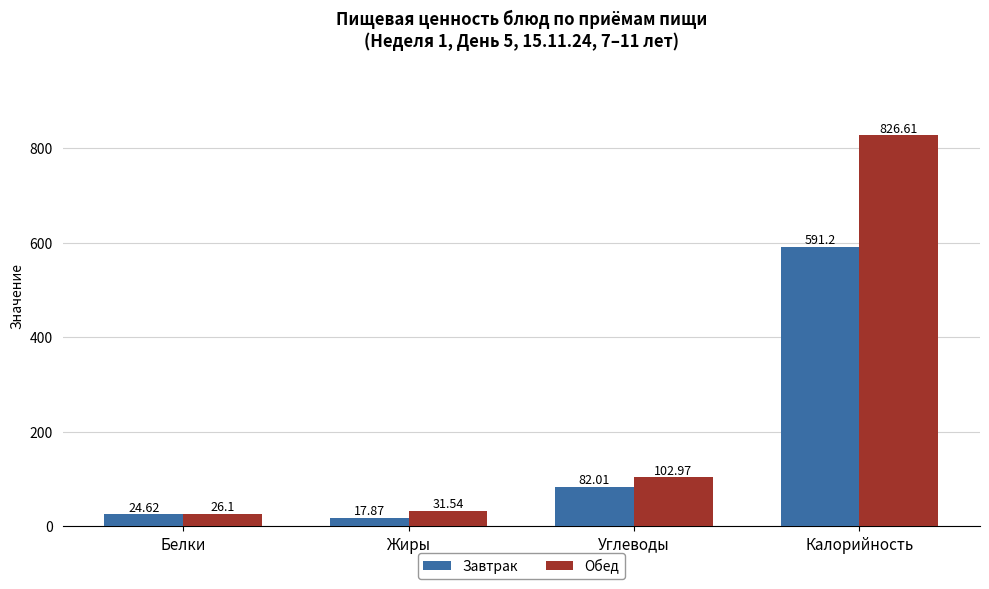

How many groups of bars are there?

4